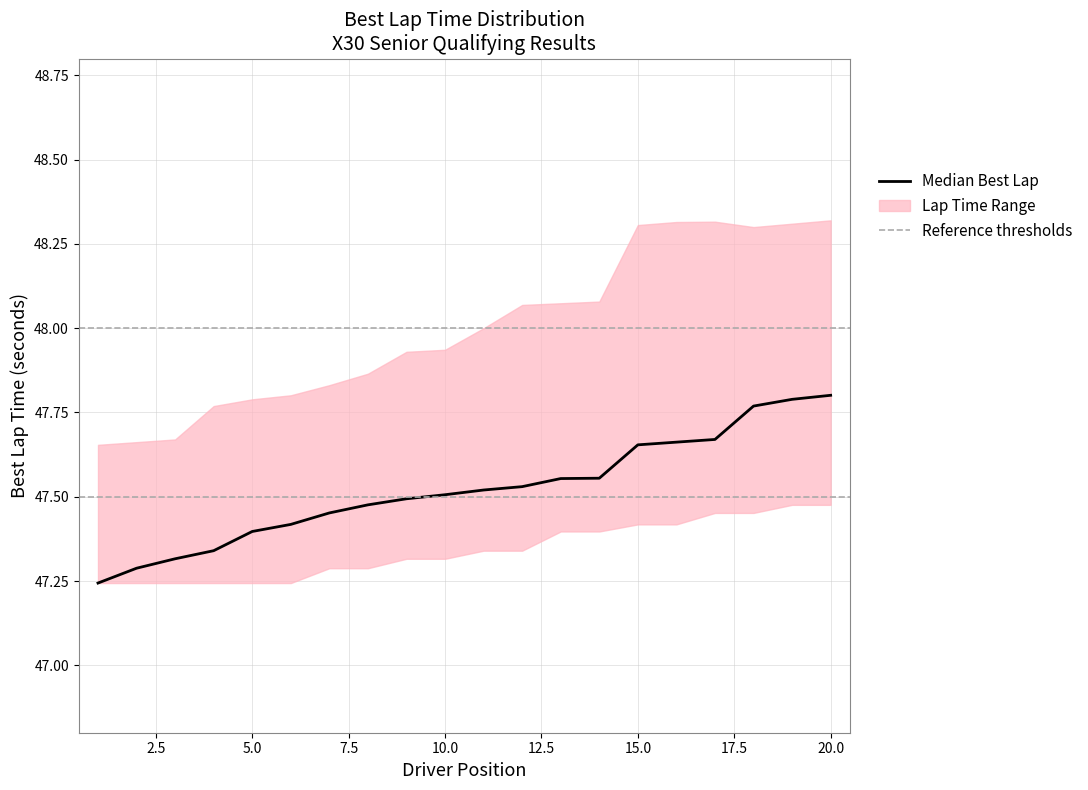

True or false: lower_bound and Best Lap time intersect in this chart.

False